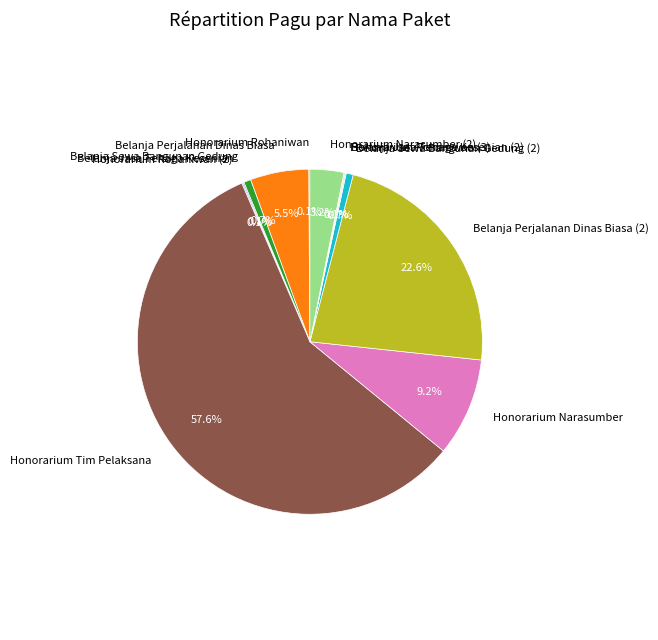

Is there a majority slice in this chart?

Yes